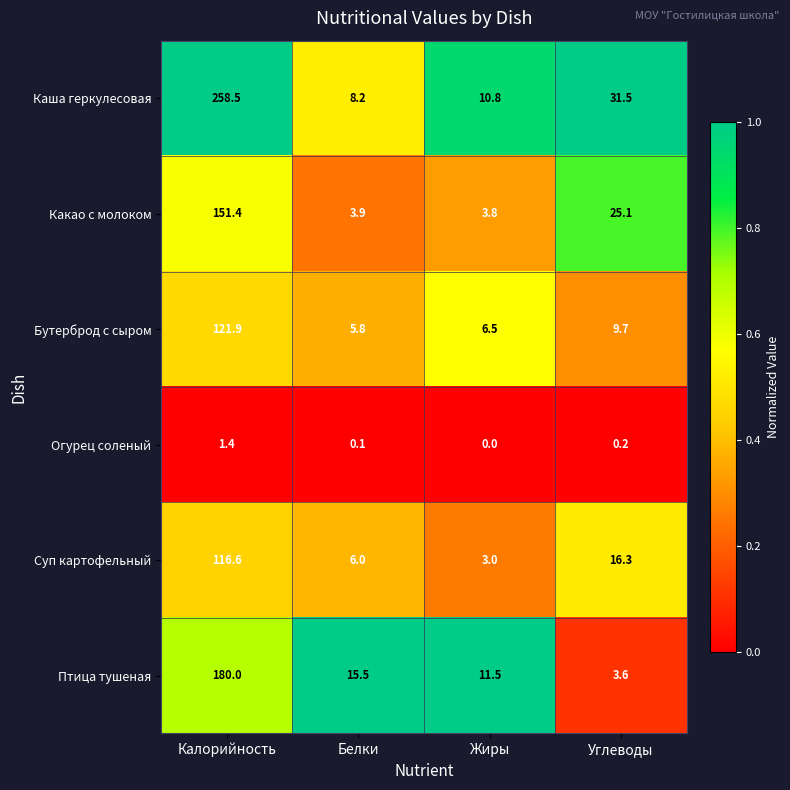

How many series are shown in this chart?

6